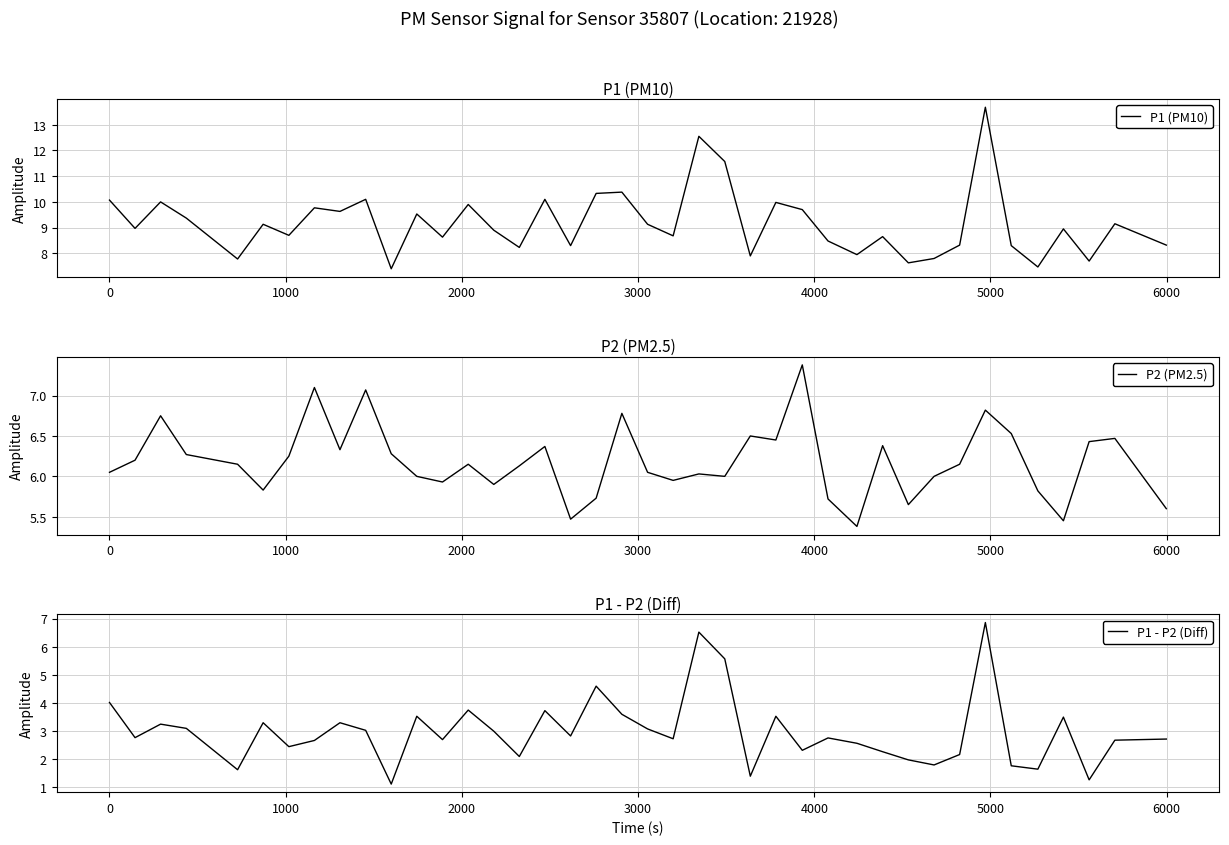

Is this an area chart (filled region under the line)?

No